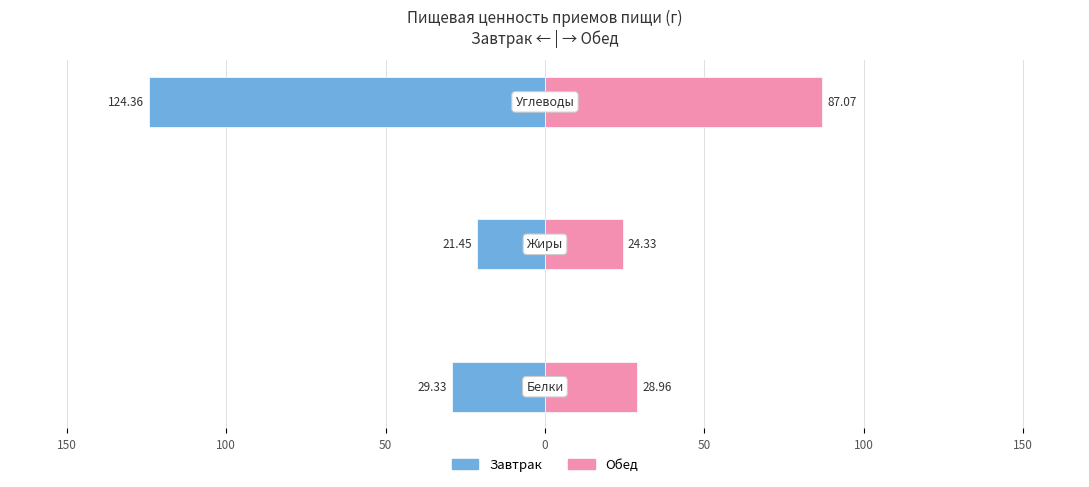

Read the Завтрак value at 100.

-124.4